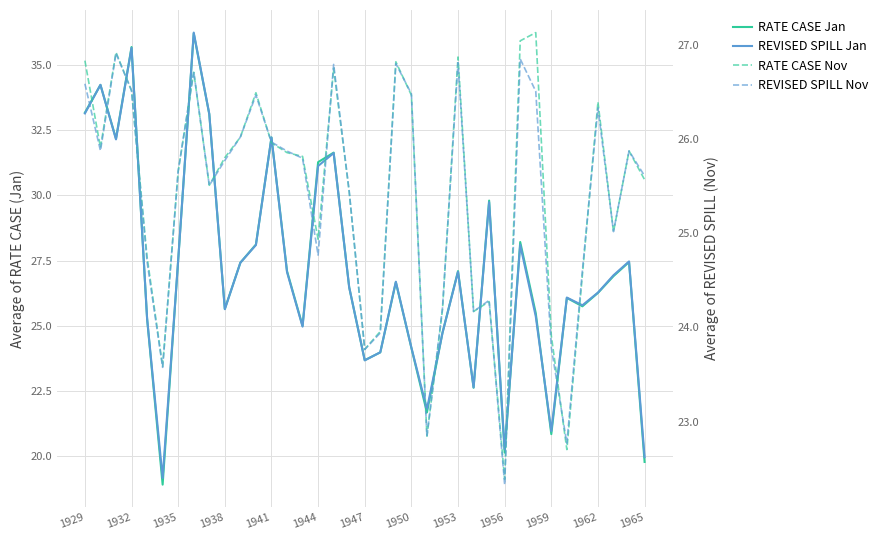

How many values in the REVISED SPILL Nov series are below 25?

13